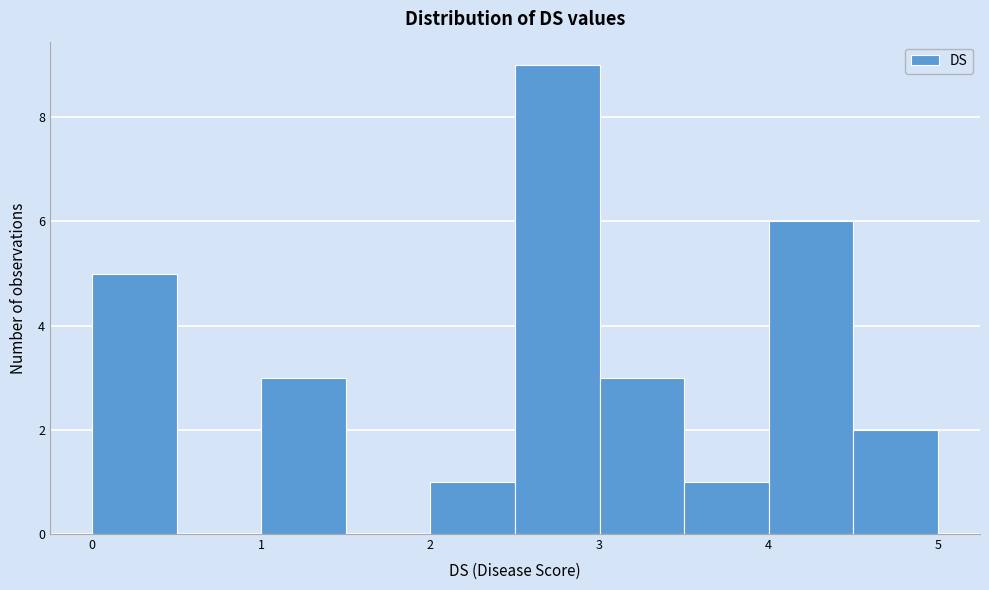

Reading left to right, list every bar in this chart as the range it spans on the x-axis followed by its height. The values are not printed on the chart, so give them approximately, as read against the axis.

0.0 to 0.5: 5
0.5 to 1.0: 0
1.0 to 1.5: 3
1.5 to 2.0: 0
2.0 to 2.5: 1
2.5 to 3.0: 9
3.0 to 3.5: 3
3.5 to 4.0: 1
4.0 to 4.5: 6
4.5 to 5.0: 2